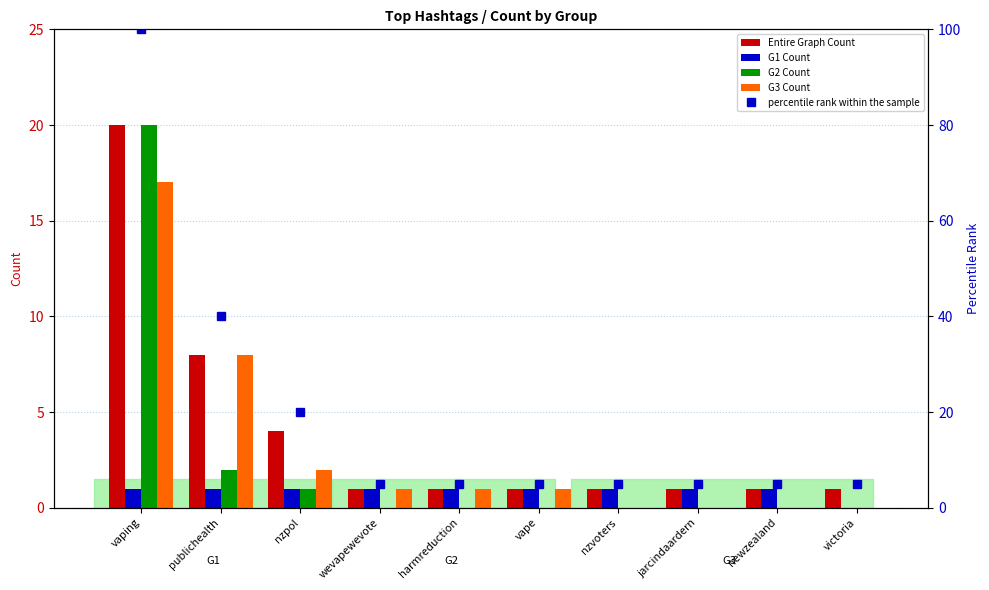

How many percentile rank within the sample values are between 5 and 20?

8